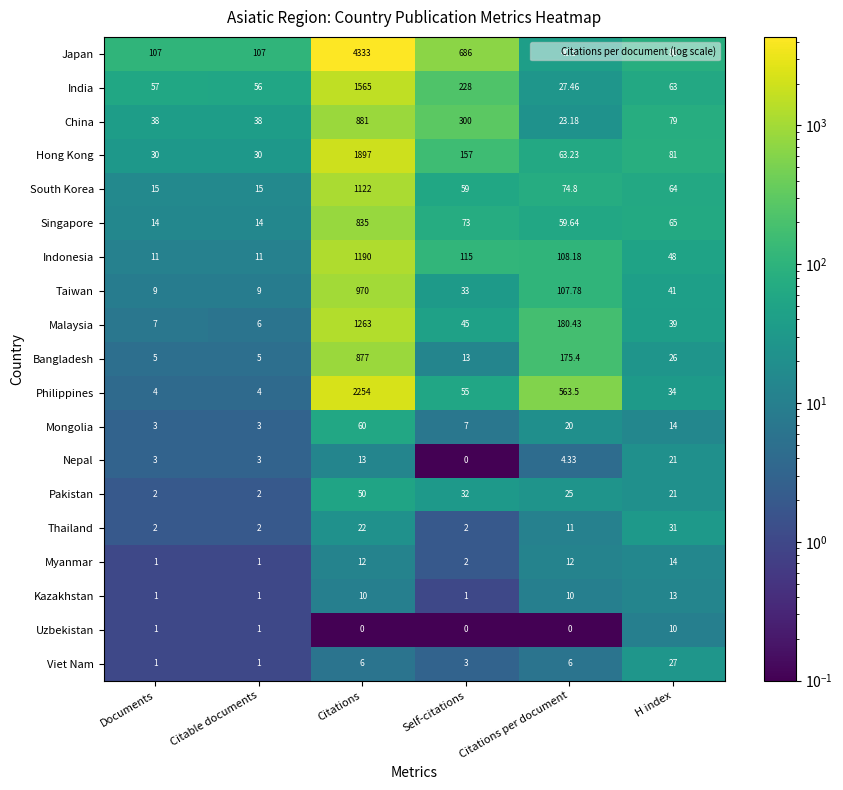

Is the value of Taiwan at Citable documents greater than the value of Philippines at Documents?

Yes